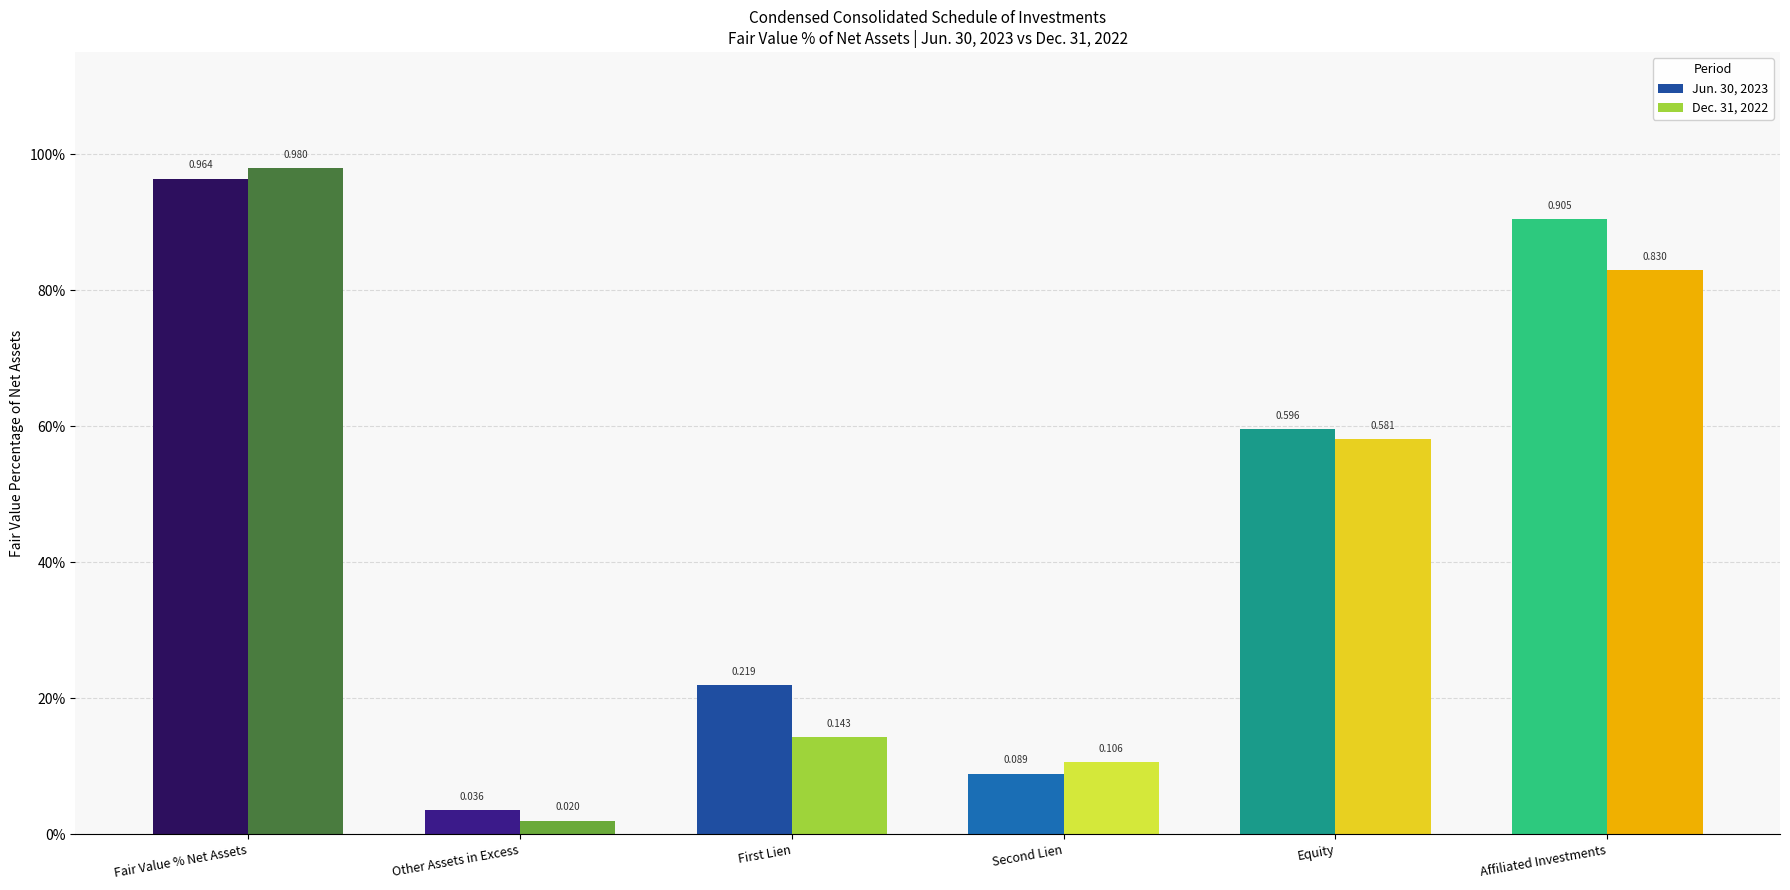

True or false: Jun. 30, 2023 has a value of 0.2 at First Lien.

True